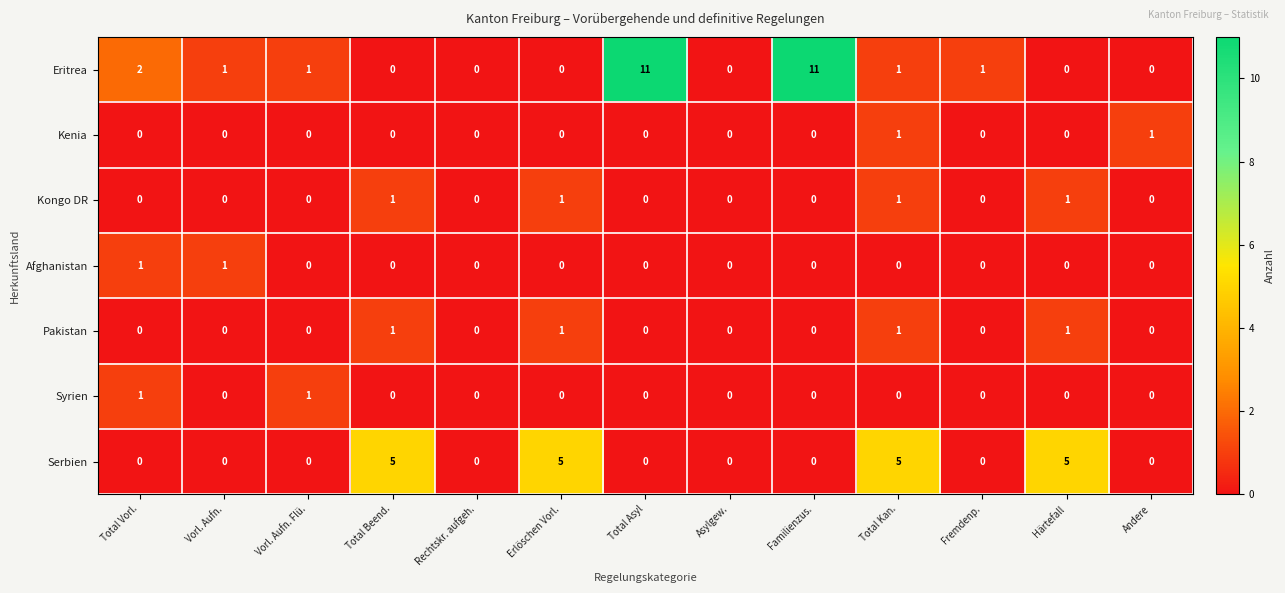

How many categories are shown in the chart?

13